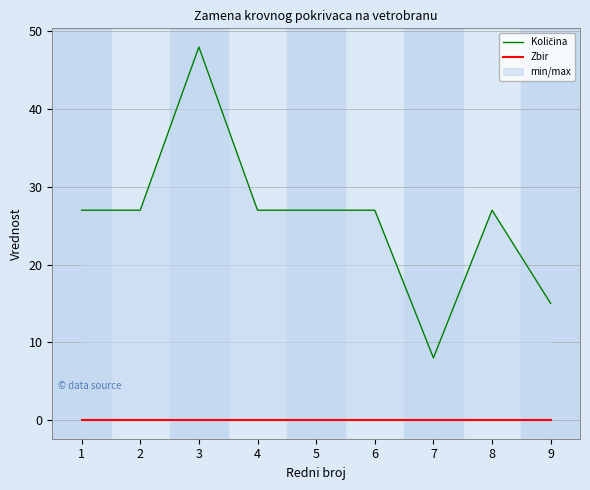

Where does the Količina series first go above 27?

3